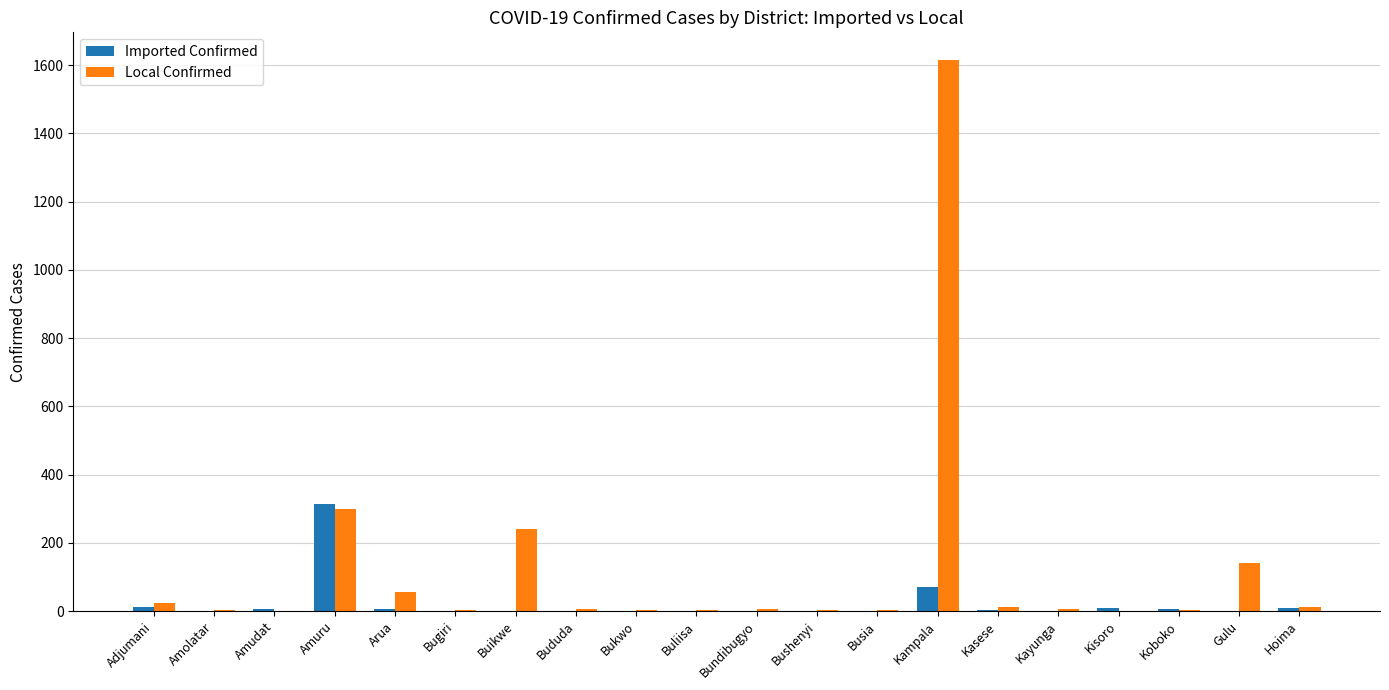

At which label is Local Confirmed closest to 807?

Amuru